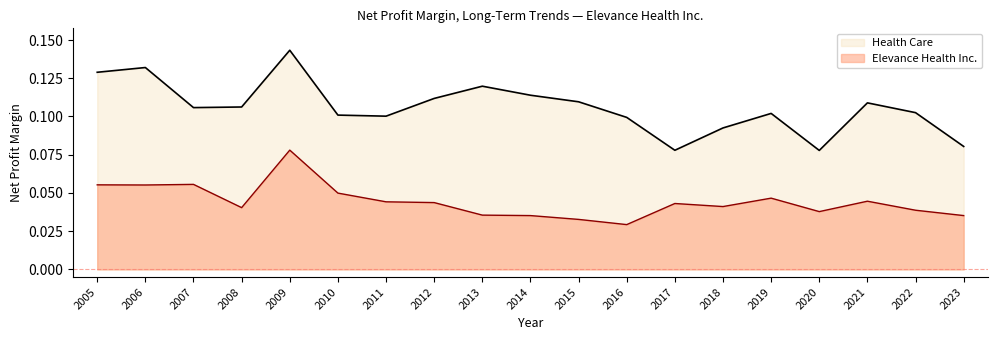

What is the sum of all Health Care values?

2.0